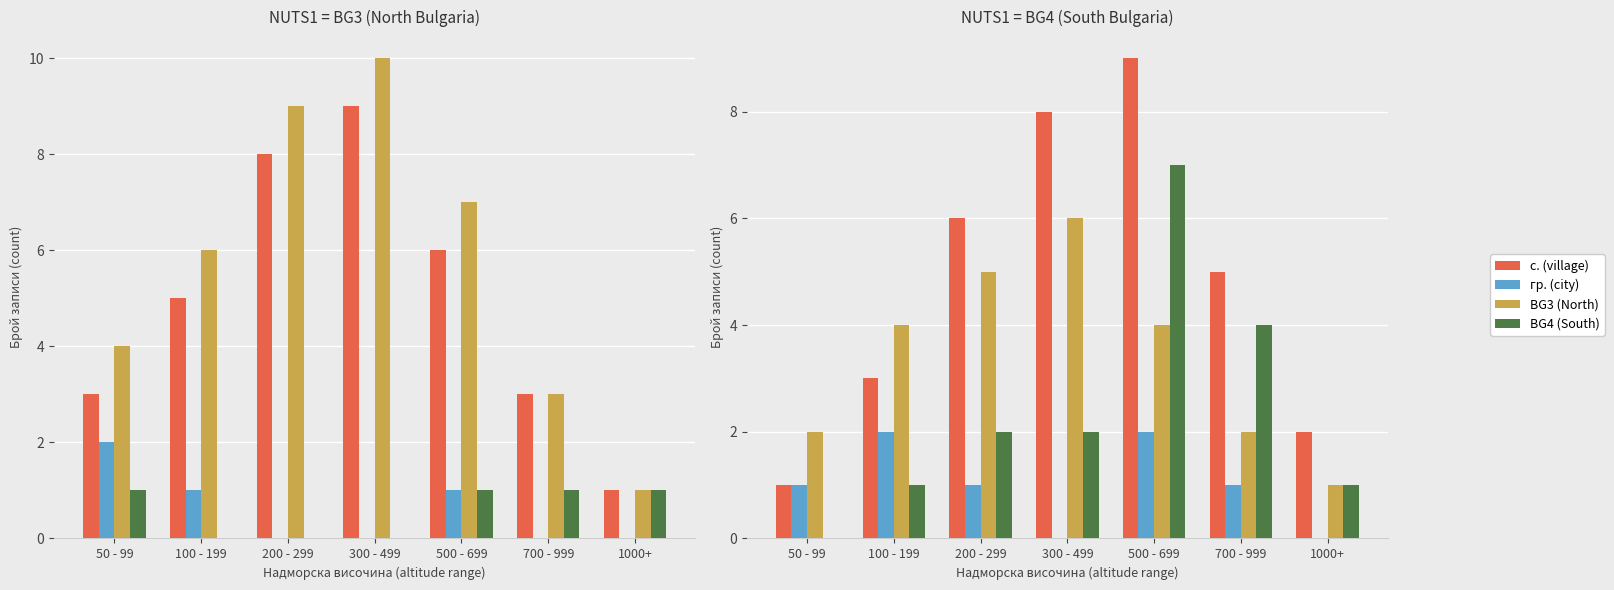

At which category is the sum across all series the highest?

500 - 699